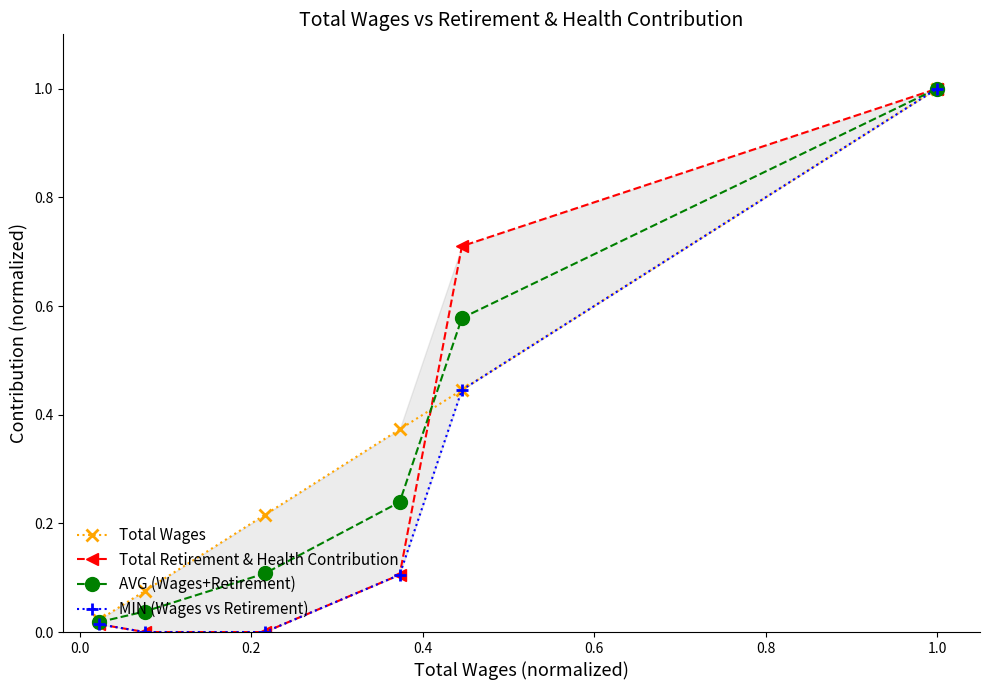

True or false: Total Wages and AVG (Wages+Retirement) intersect in this chart.

True